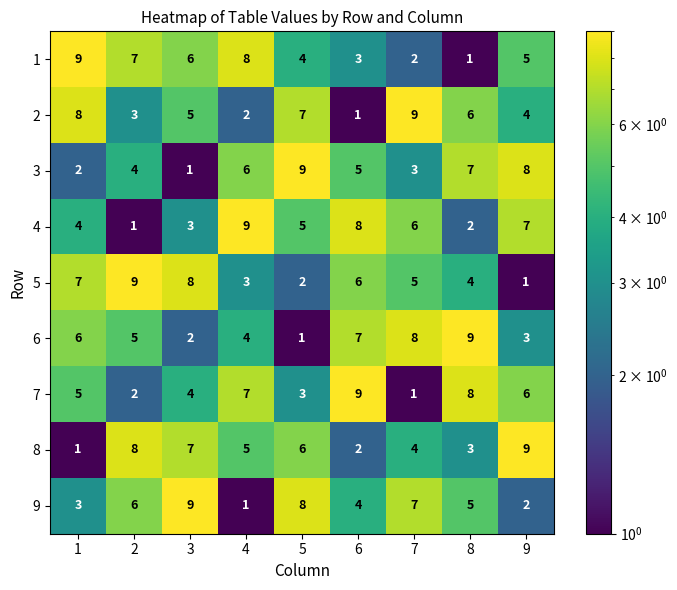

The value of 2 at 9 is 4. True or false?

True